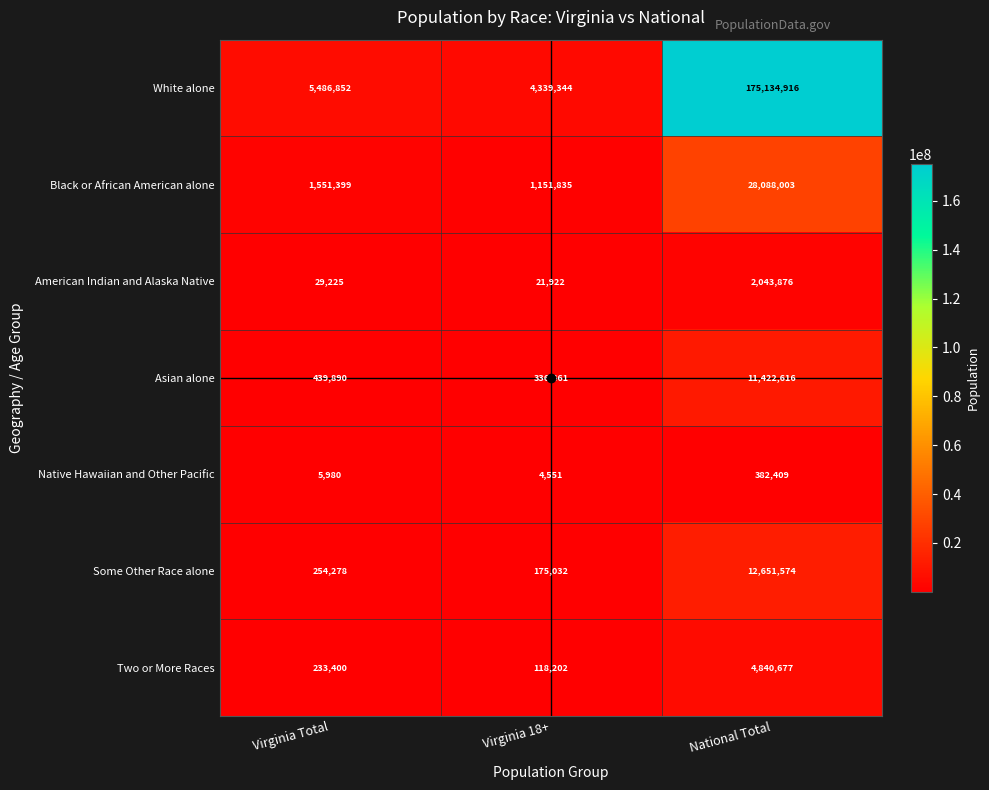

Which series has the largest range (max minus min)?

White alone